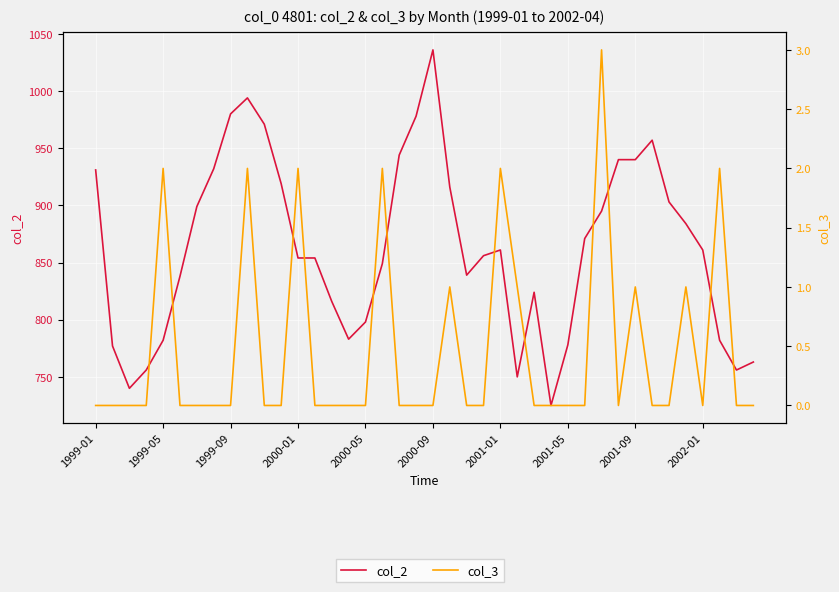

Reading right to left, list all the values displayed in this chart.

col_2: 763	756	782	861	884	903	957	940	940	895	871	778	725	824	750	861	856	839	916	1036	978	944	849	798	783	816	854	854	919	971	994	980	932	899	838	782	756	740	777	931
col_3: 0	0	2	0	1	0	0	1	0	3	0	0	0	0	1	2	0	0	1	0	0	0	2	0	0	0	0	2	0	0	2	0	0	0	0	2	0	0	0	0